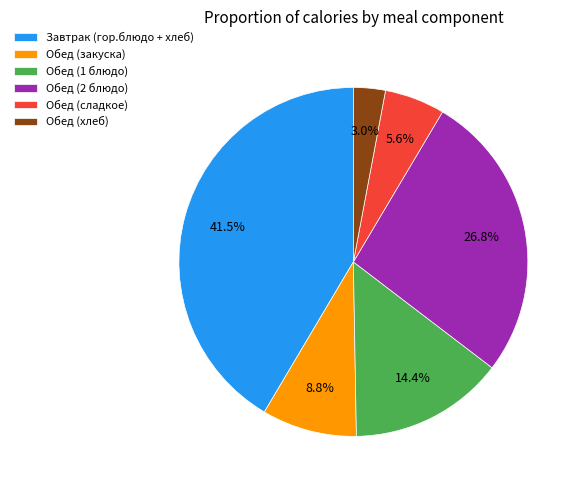

To the nearest percent, what is the combined percentage of Обед (закуска) and Обед (сладкое)?

14%